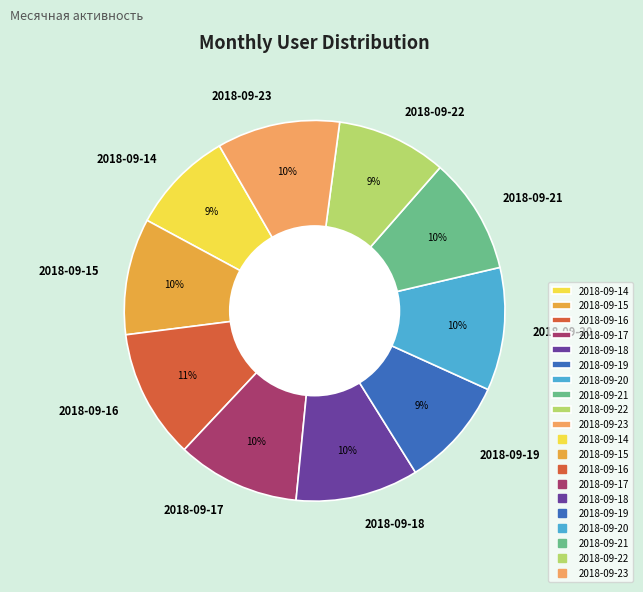

To the nearest percent, what is the difference between the largest and smallest slice percentages?

2%